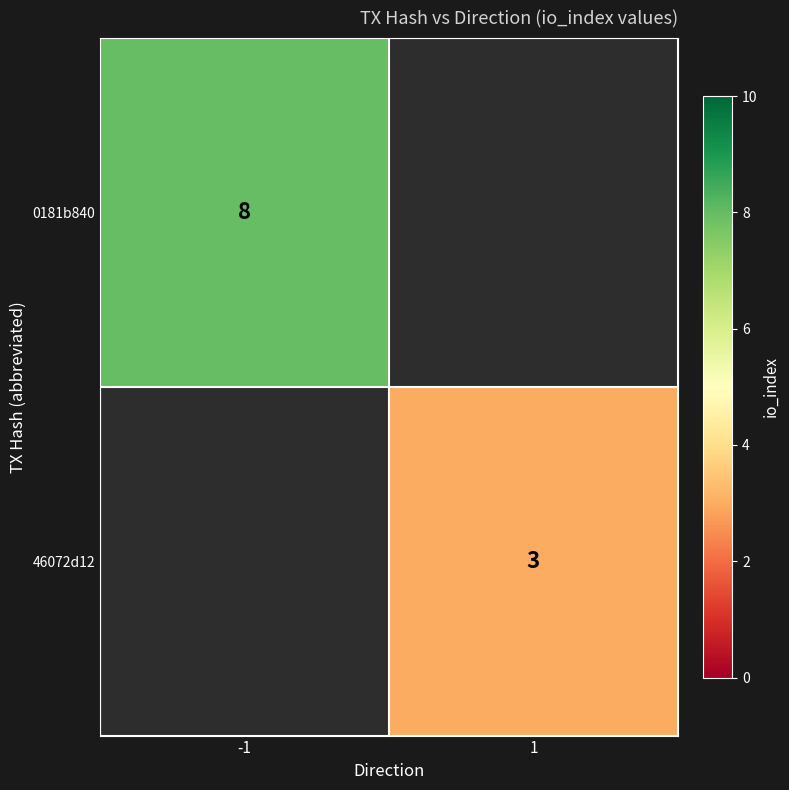

True or false: 46072d12 has a value of 5 at 1.

False